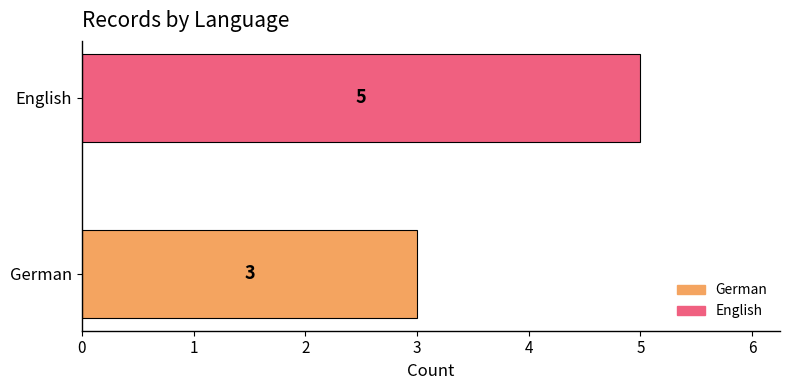

What is the maximum value shown in the chart?

5